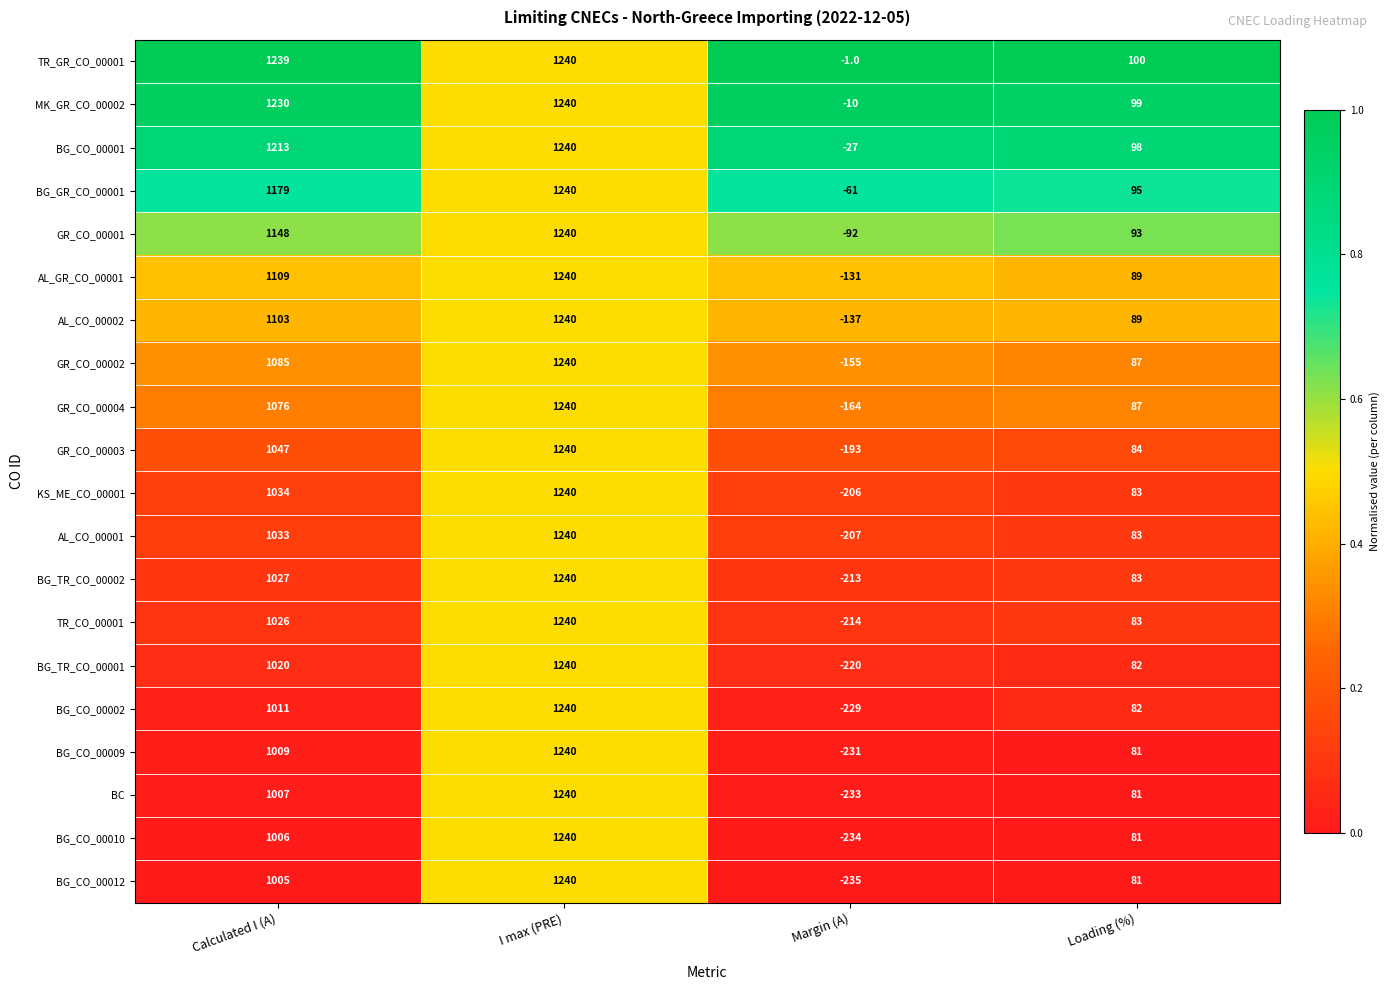

Which category has the highest value across all series?

I max (PRE)